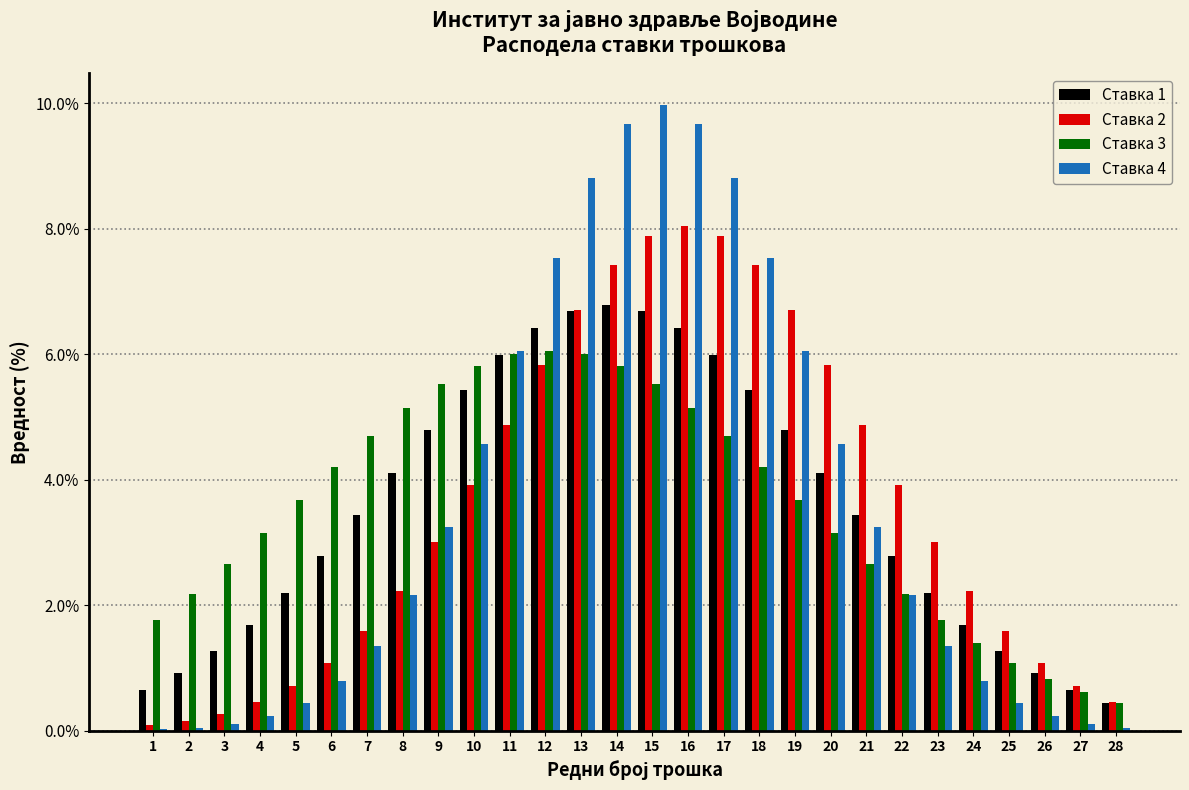

Is it true that Ставка 2 equals 6.7 at 19?

True